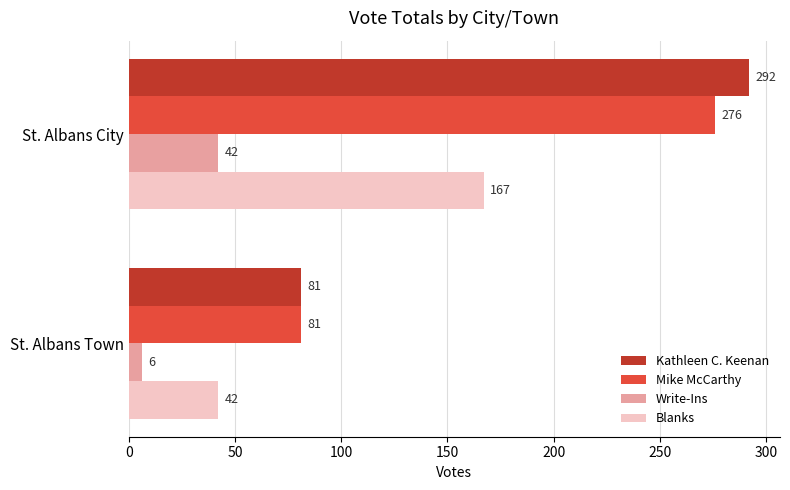

What is the lowest value of the Kathleen C. Keenan series?

81